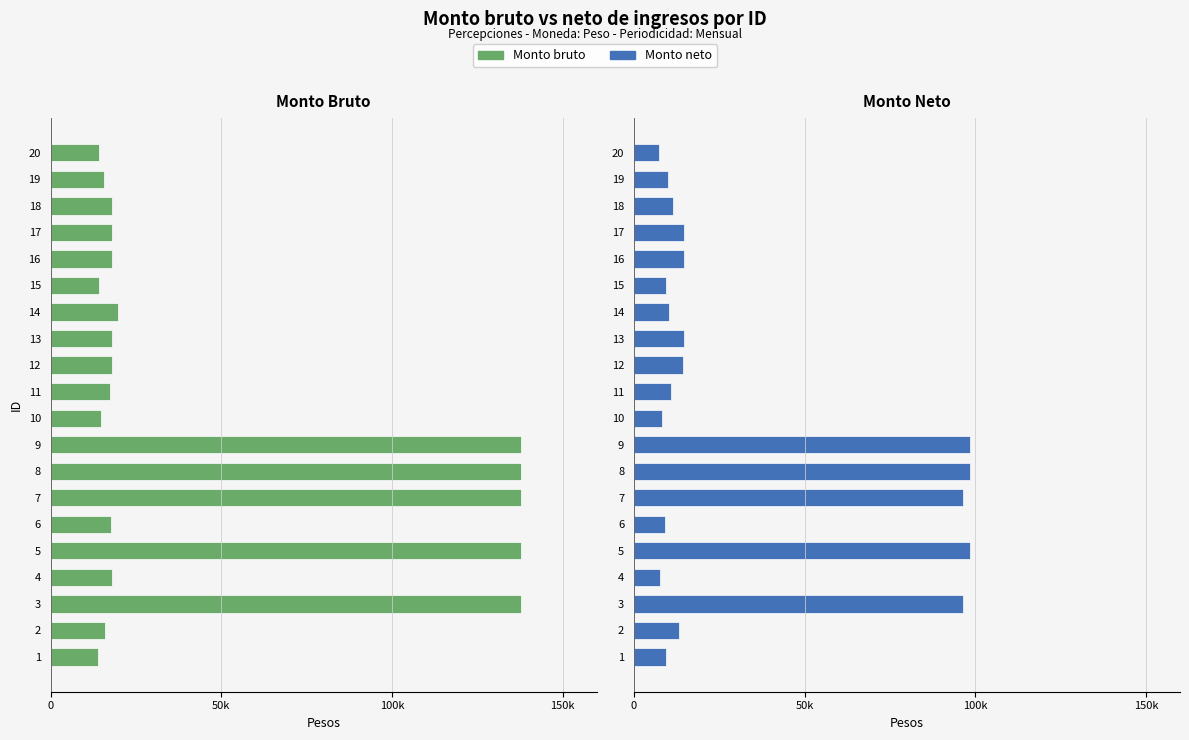

What is the difference between the maximum and minimum values in the Monto bruto series?

123726.7